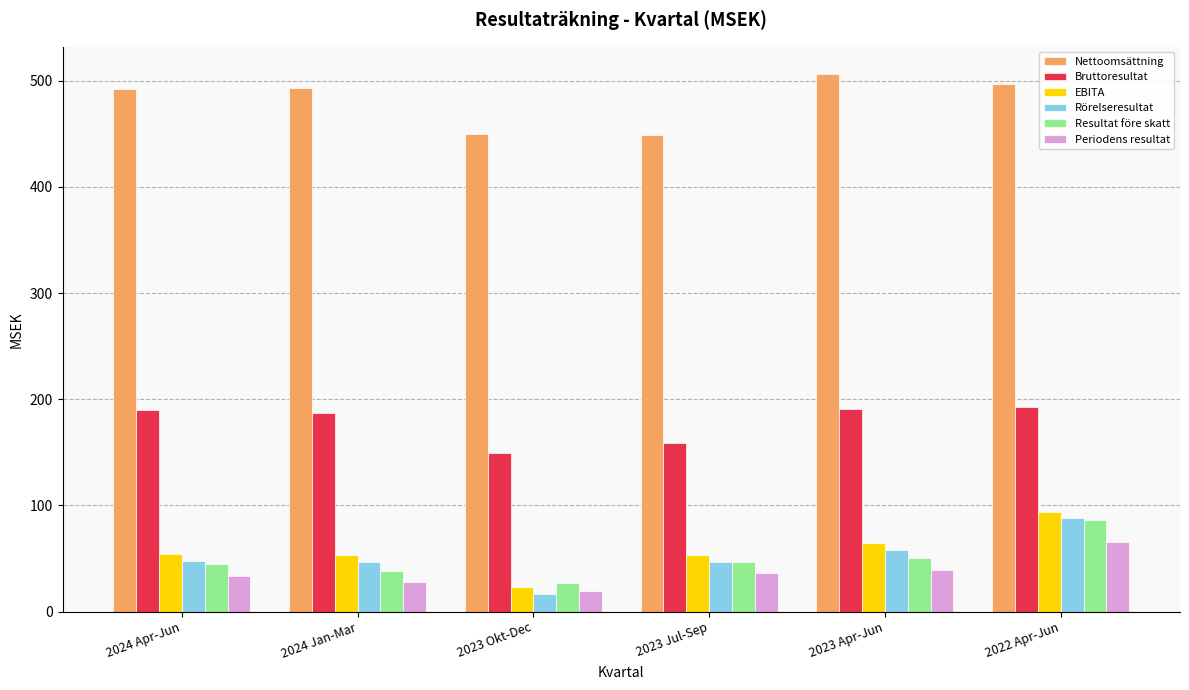

What is the highest value of the Bruttoresultat series?

192.4